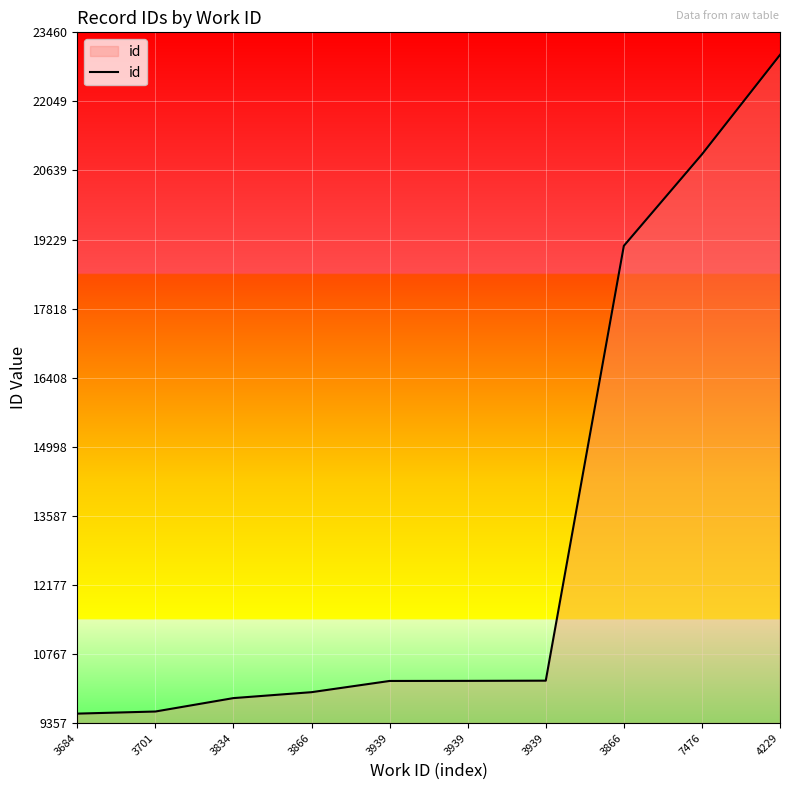

Is this an area chart (filled region under the line)?

Yes